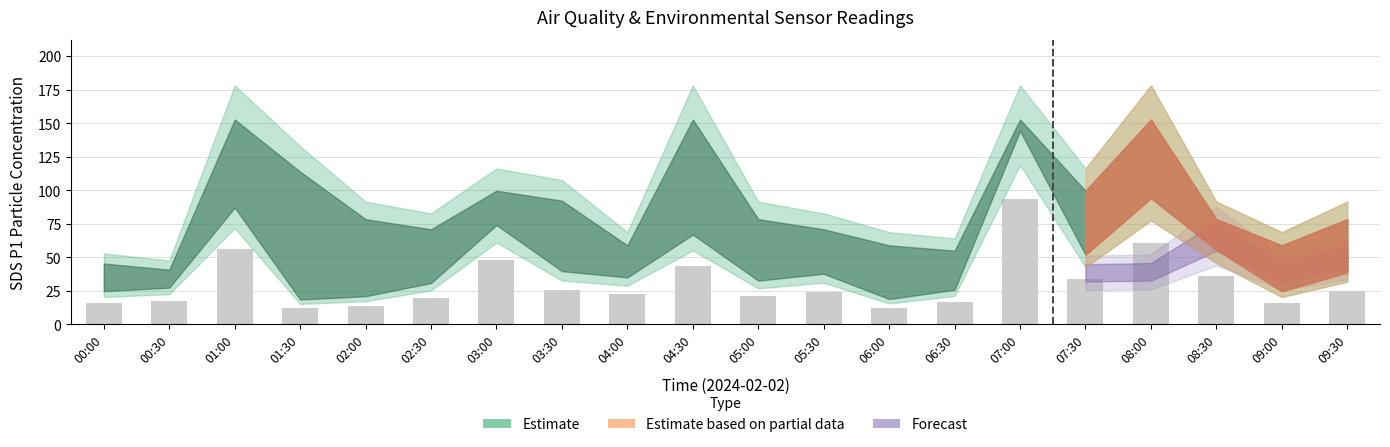

Count the number of categories in the chart.

20